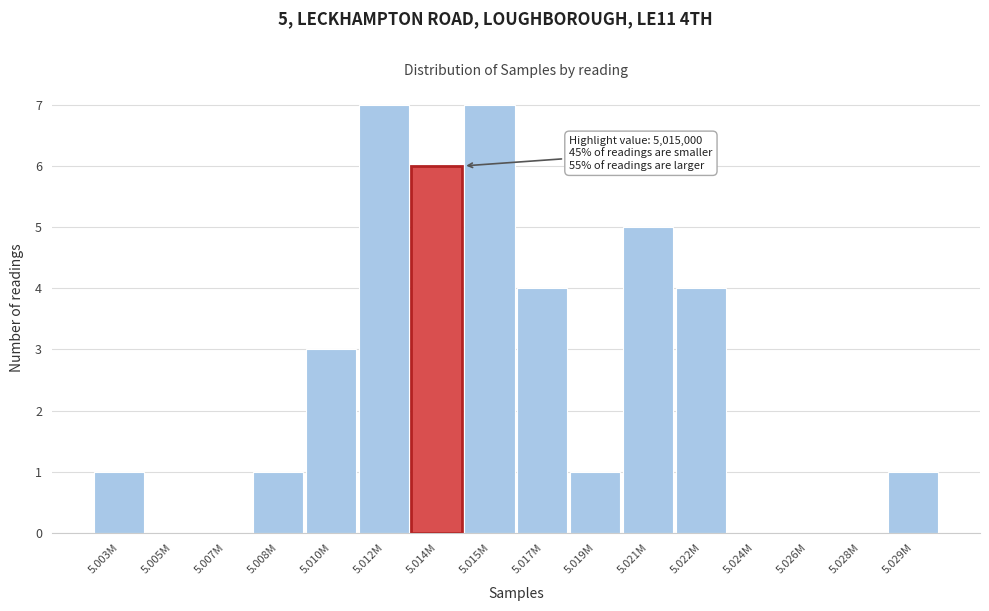

Reading right to left, what are all the values shown in this chart?

5.029M=1	5.028M=0	5.026M=0	5.024M=0	5.022M=4	5.021M=5	5.019M=1	5.017M=4	5.015M=7	5.014M=6	5.012M=7	5.010M=3	5.008M=1	5.007M=0	5.005M=0	5.003M=1